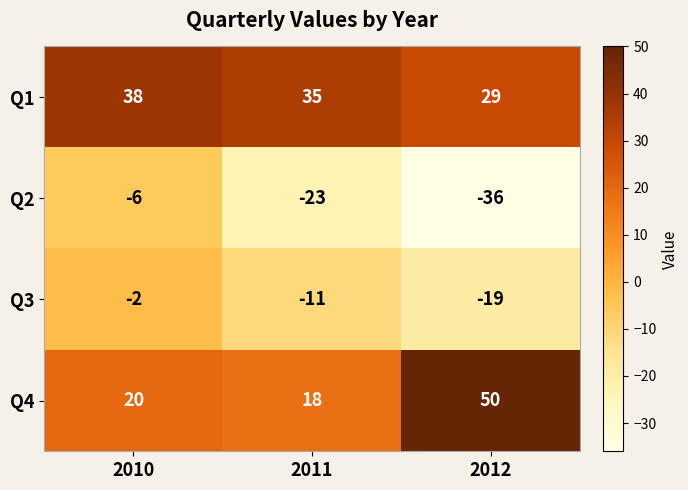

Which category has the lowest value across all series?

2012